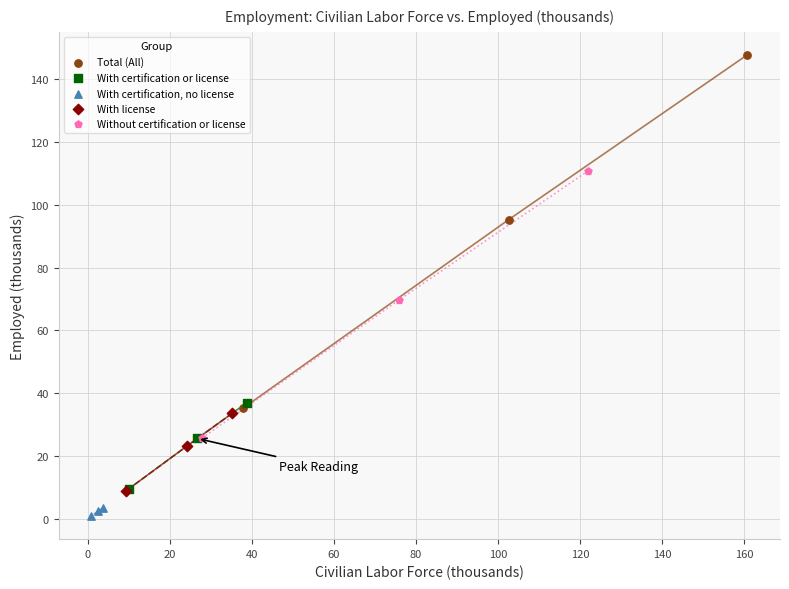

Which series reaches the maximum Y coordinate?

Total (All)